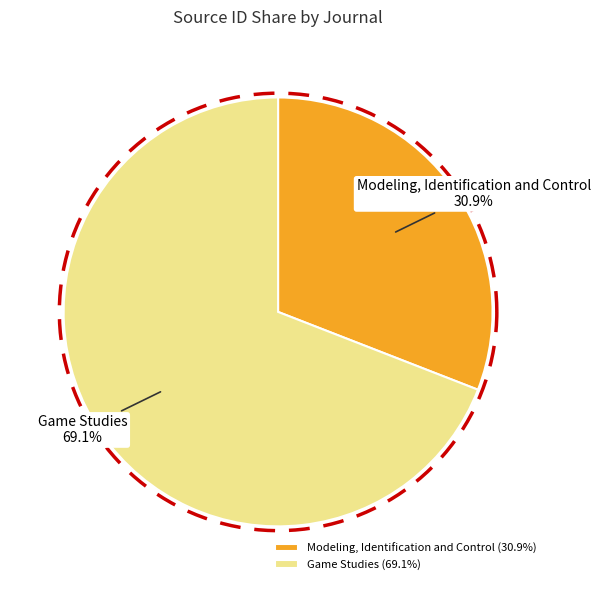

Which category has the biggest portion of the pie?

Game Studies